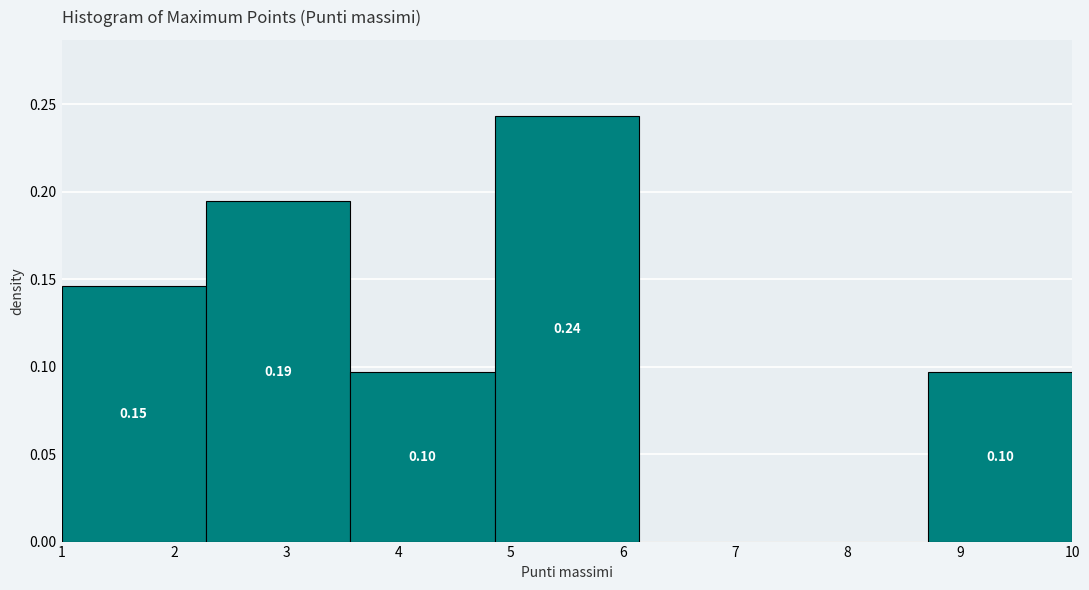

Which range on the x-axis has the tallest bar?

4.9 to 6.1